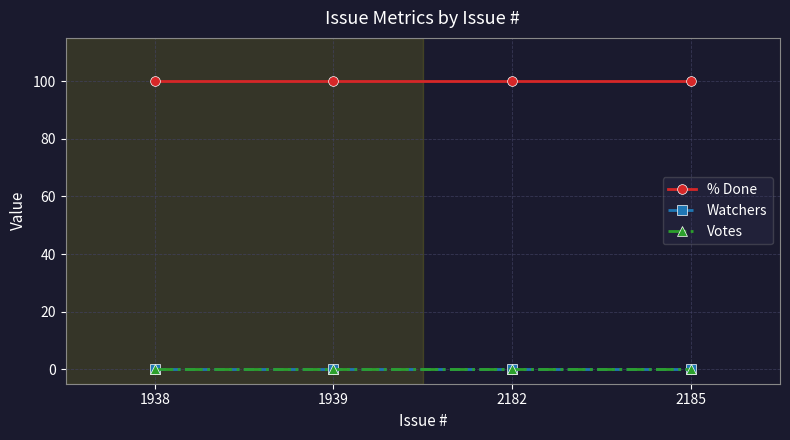

What is the highest value of the % Done series?

100